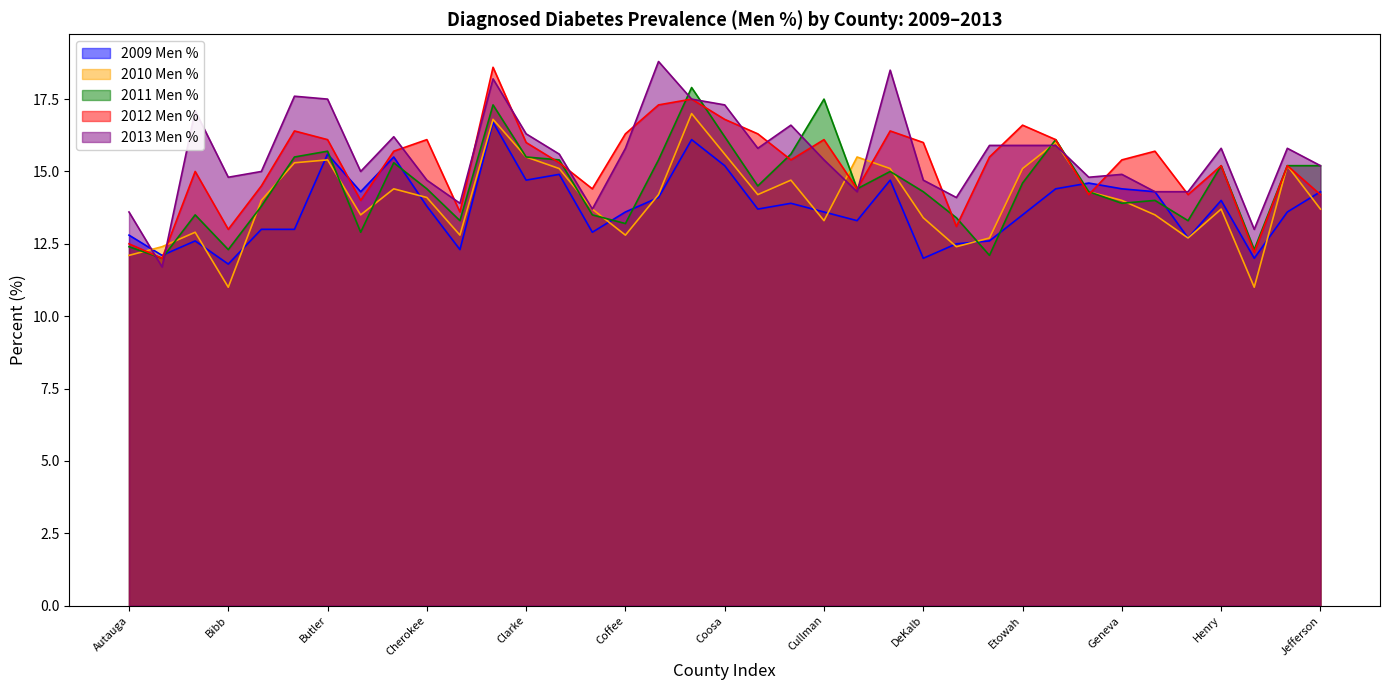

Which category has the highest value in the 2009 Men % series?

Choctaw